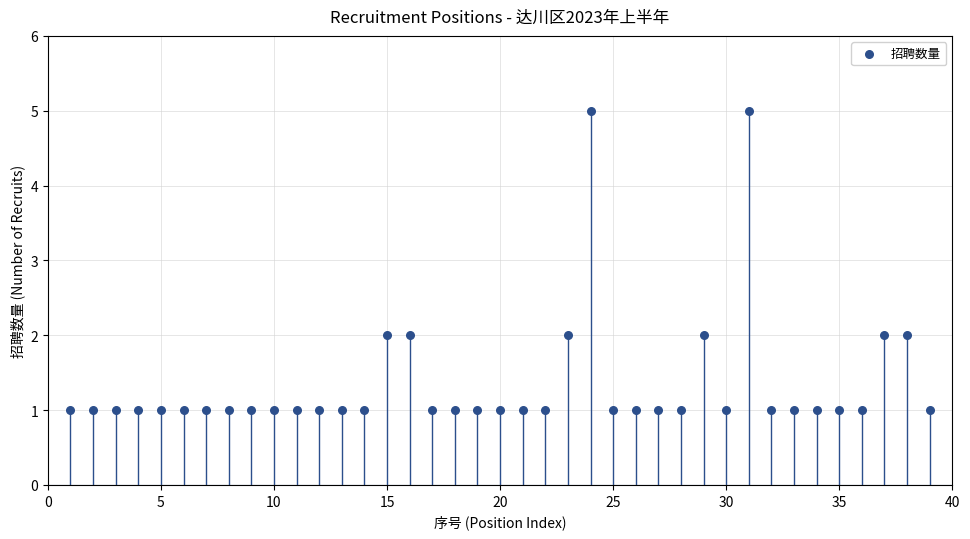

What is the range of Y values (max minus min)?

4